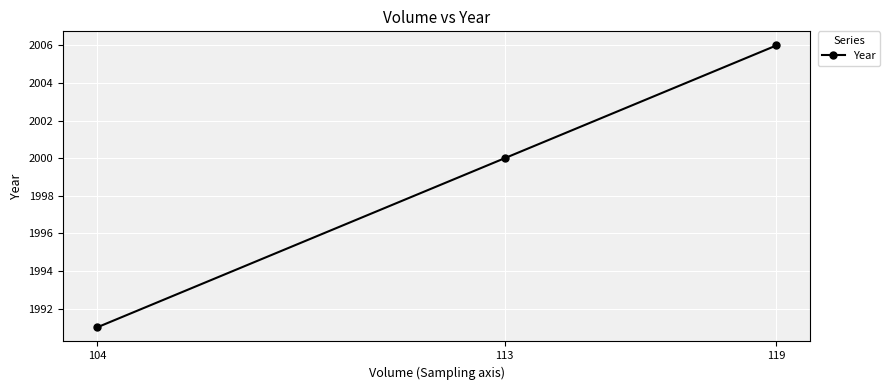

At which label does the data first exceed 2000?

119